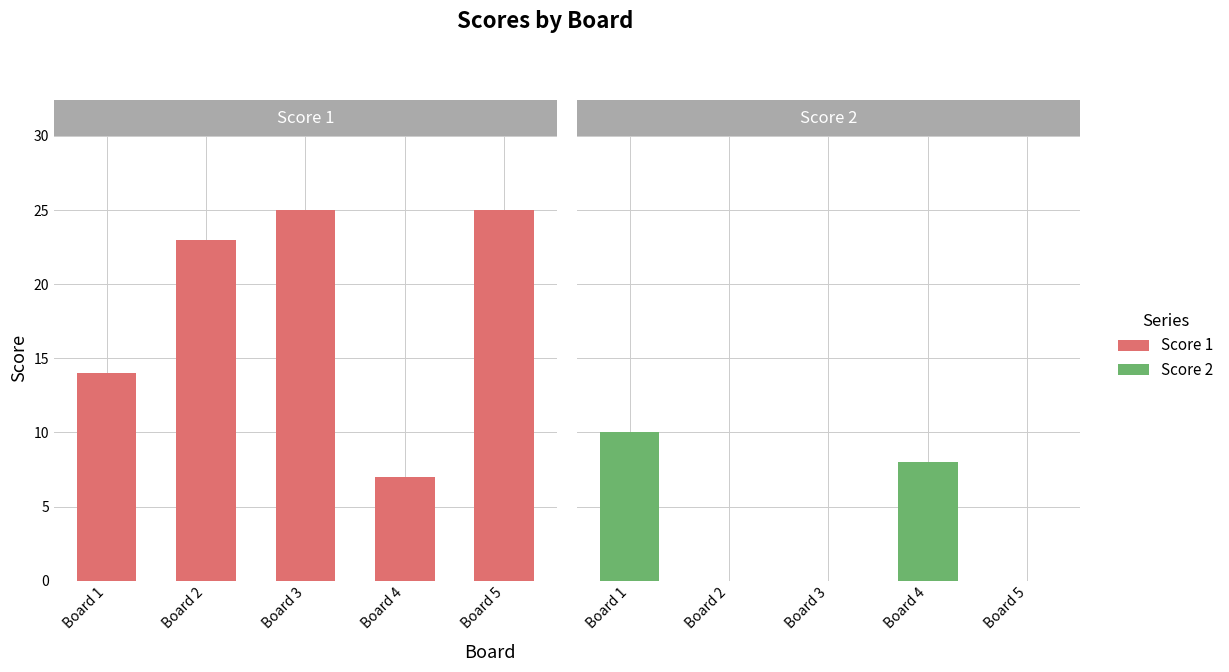

Which series has the widest spread of values?

Score 1